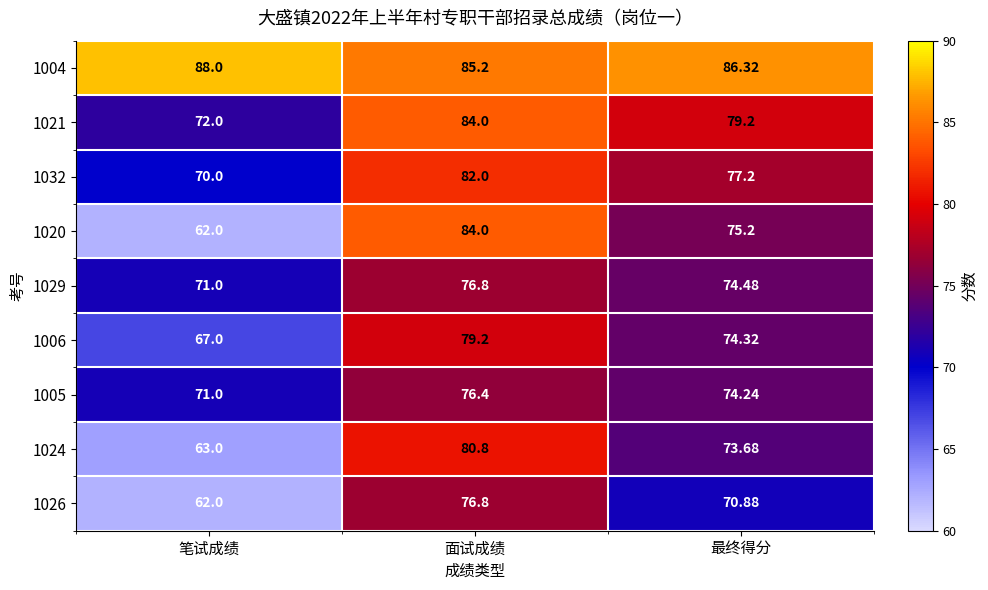

At how many categories does at least one series exceed 83?

3